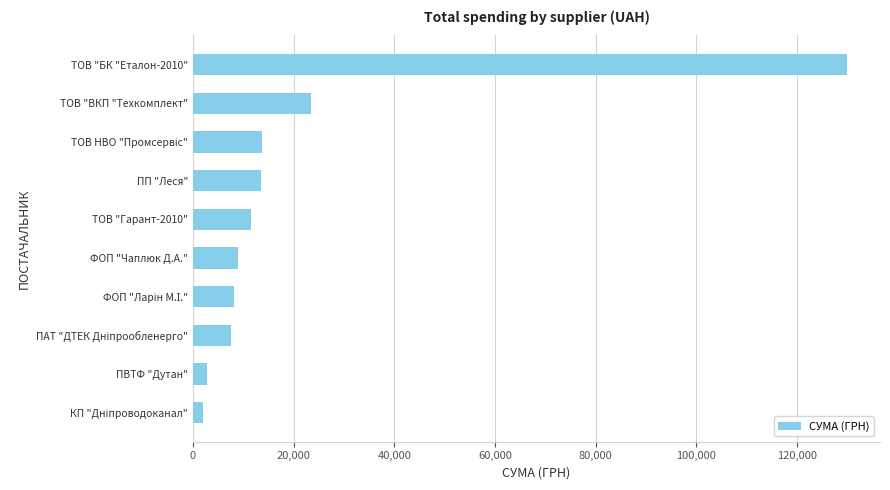

At which label is the value closest to 65969?

ТОВ "ВКП "Техкомплект"